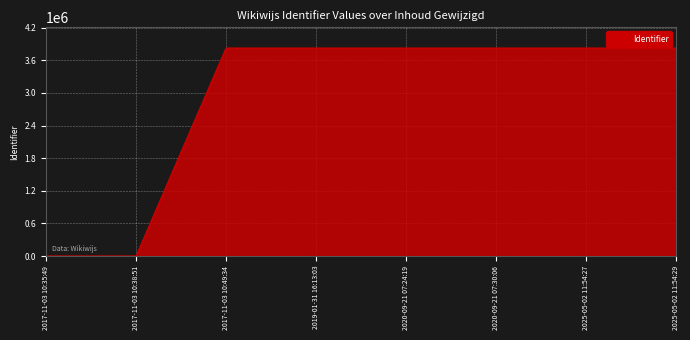

Between 2017-11-03 10:38:51 and 2025-05-02 11:54:27, which is larger?

2025-05-02 11:54:27